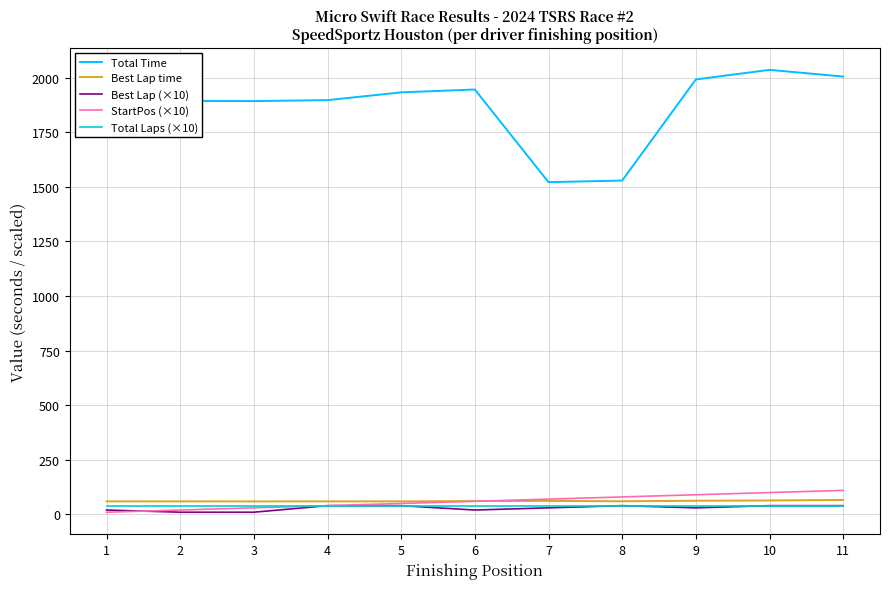

Which series has the largest total across all categories?

Total Time